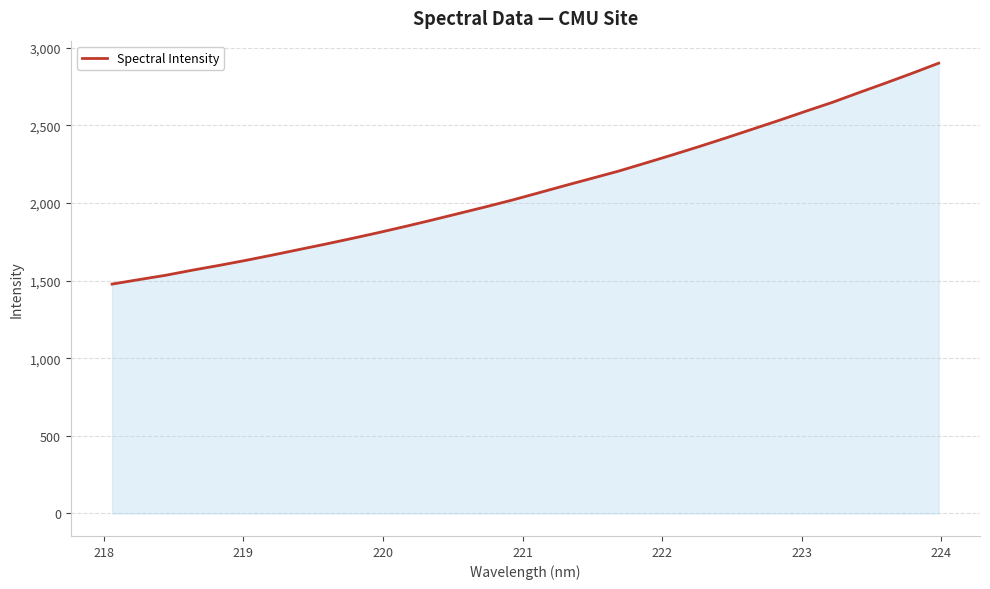

What is the maximum value shown in the chart?

2900.5